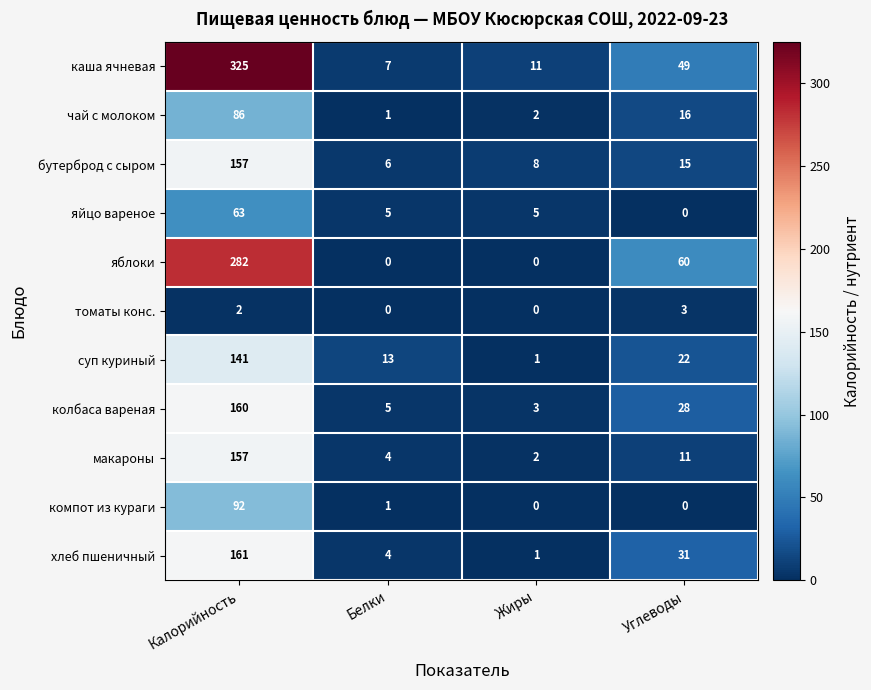

What is the approximate value of бутерброд с сыром at Жиры?

8